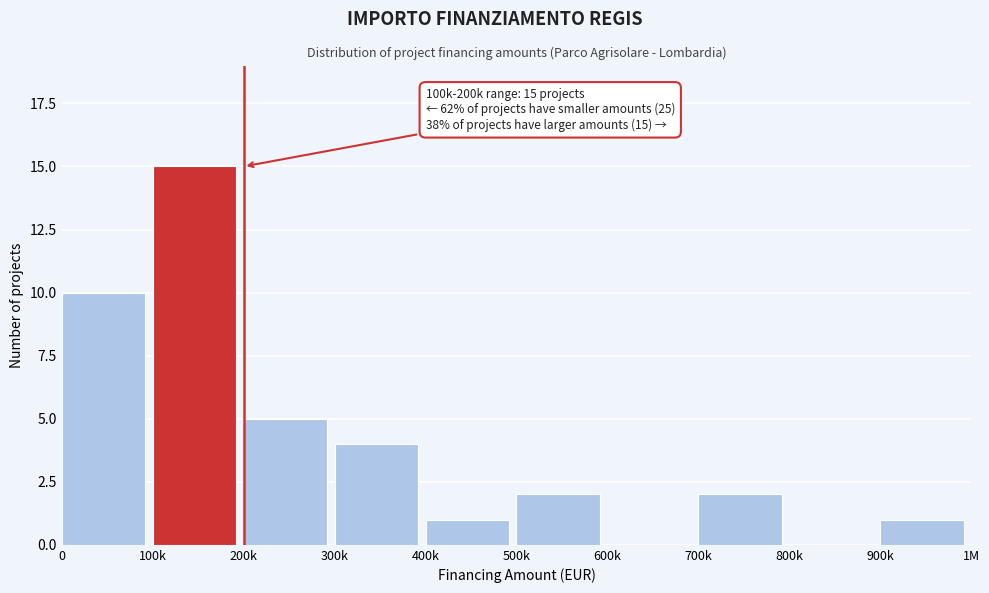

The chart shows a value of 18 at 0. True or false?

False